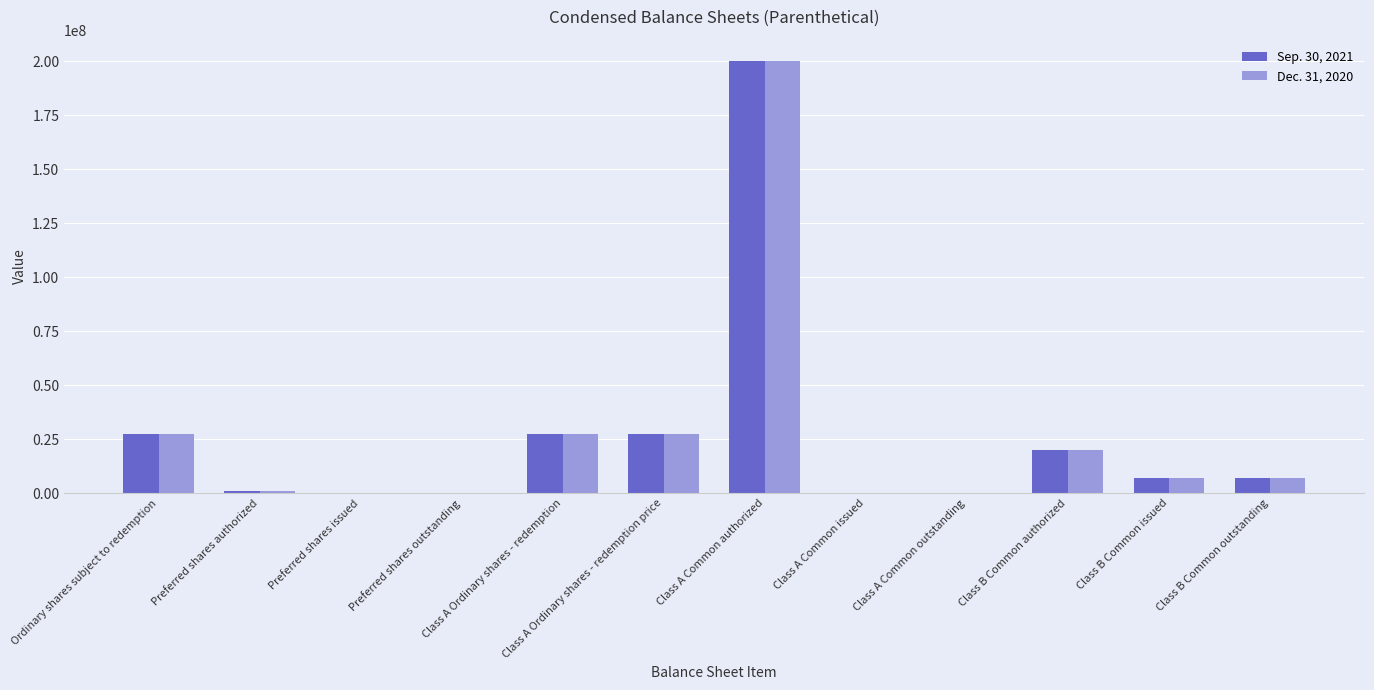

Where does the Sep. 30, 2021 series first go above 6900000?

Ordinary shares subject to redemption